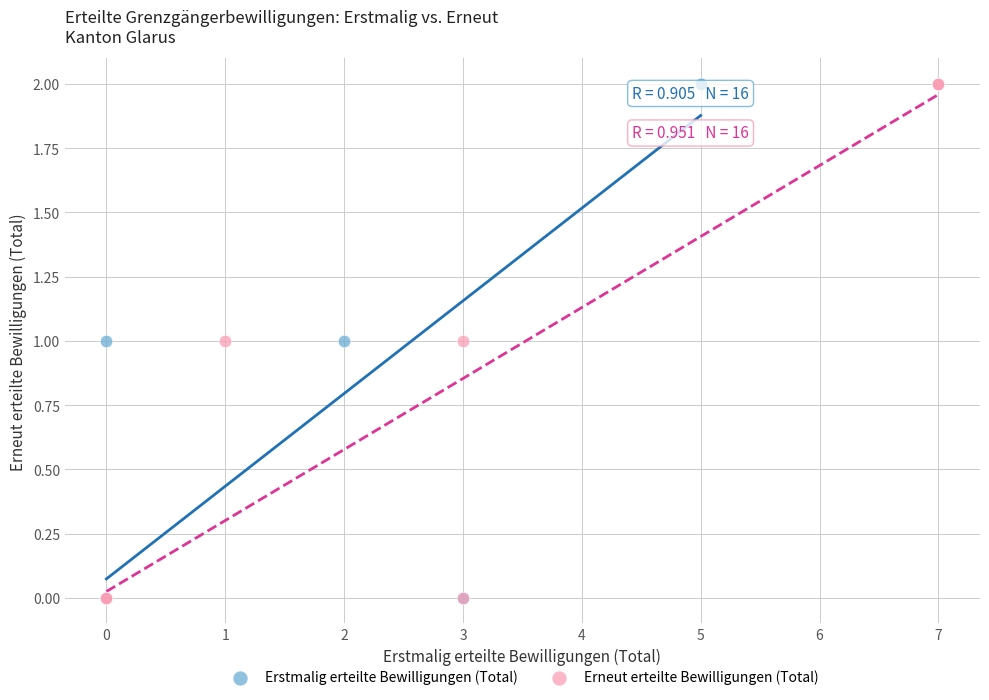

What are all the series names shown in the legend?

Erstmalig erteilte Bewilligungen (Total), Erneut erteilte Bewilligungen (Total)